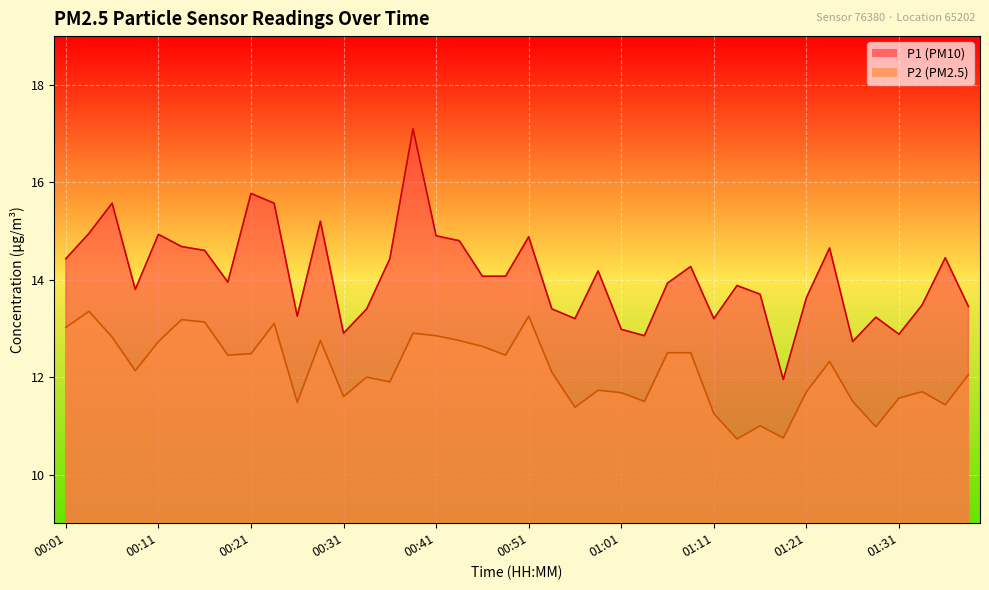

Rank the series by their maximum value, from highest to lowest.

P1, P2